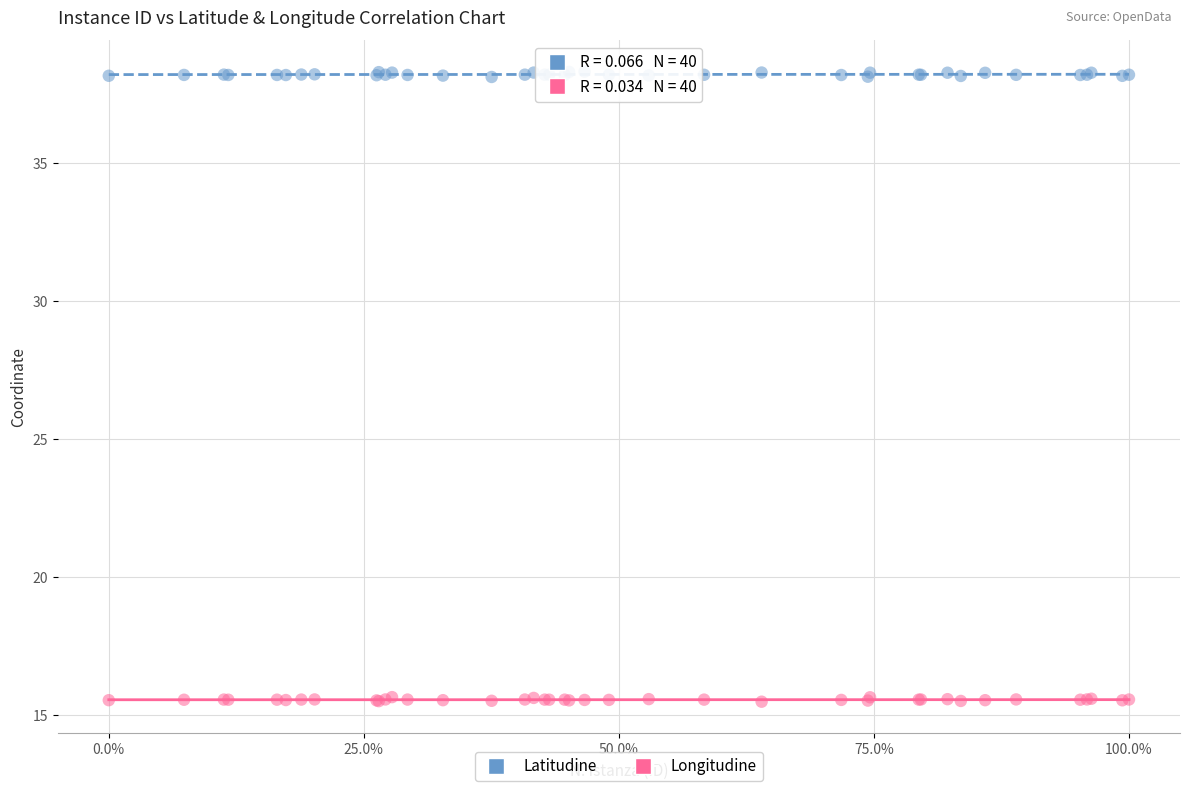

Which series contains the lowest Y value?

Longitudine